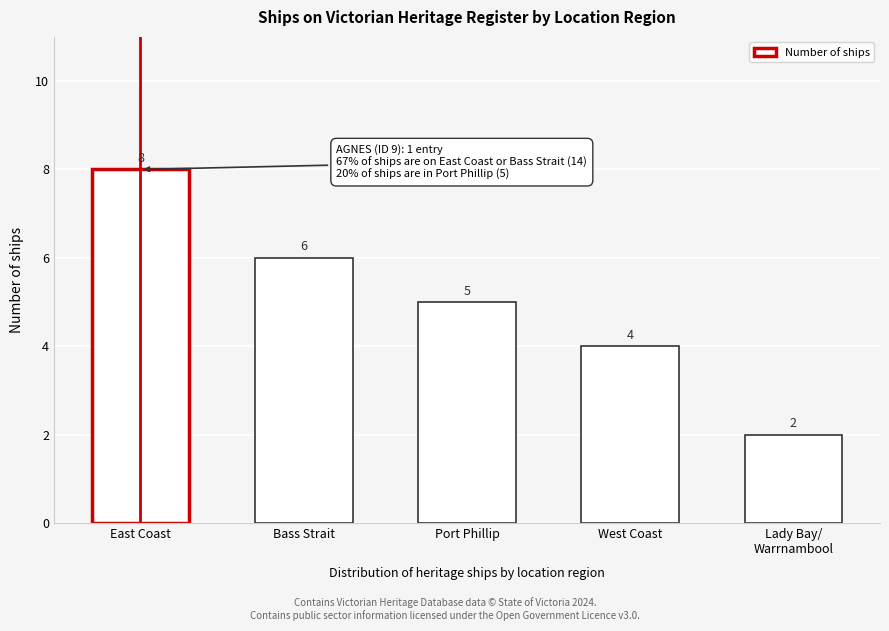

Reading left to right, extract all data points from this chart.

8	6	5	4	2